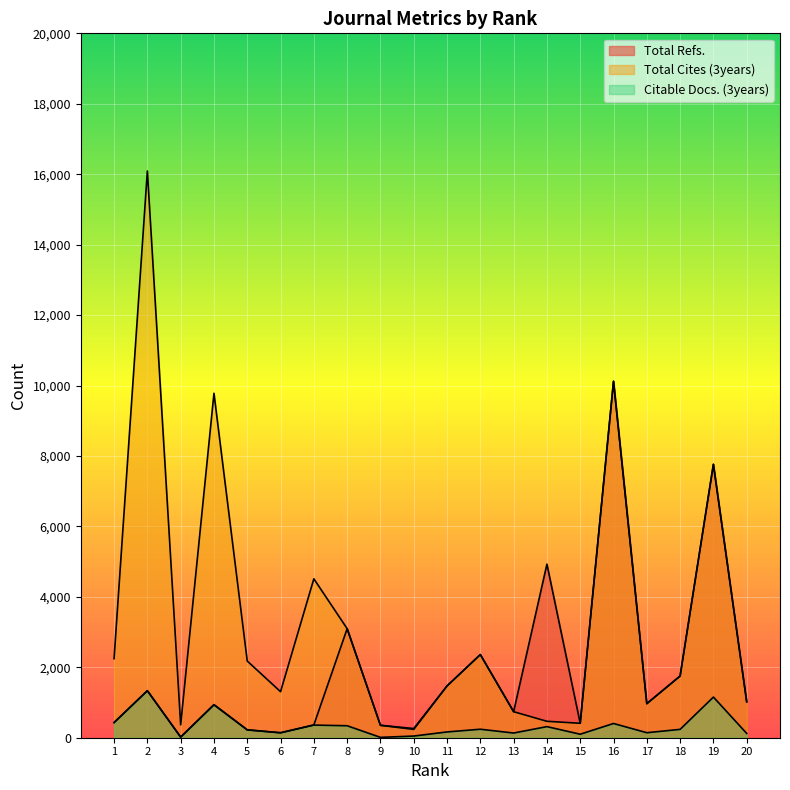

True or false: Total Cites (3years) and Total Refs. intersect in this chart.

False